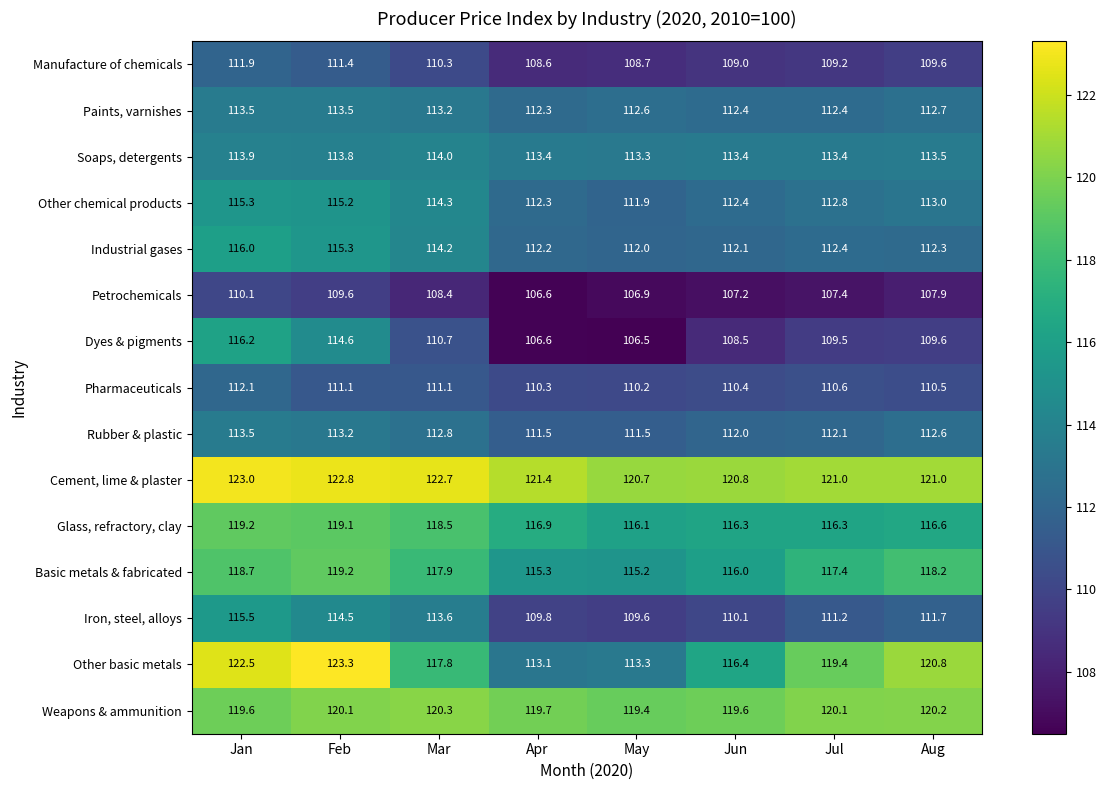

At which category does the chart reach its minimum across all series?

May